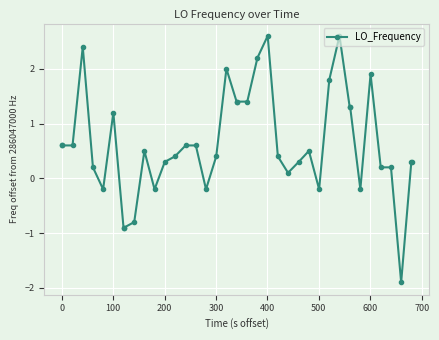

What is the minimum value shown in the chart?

-1.9